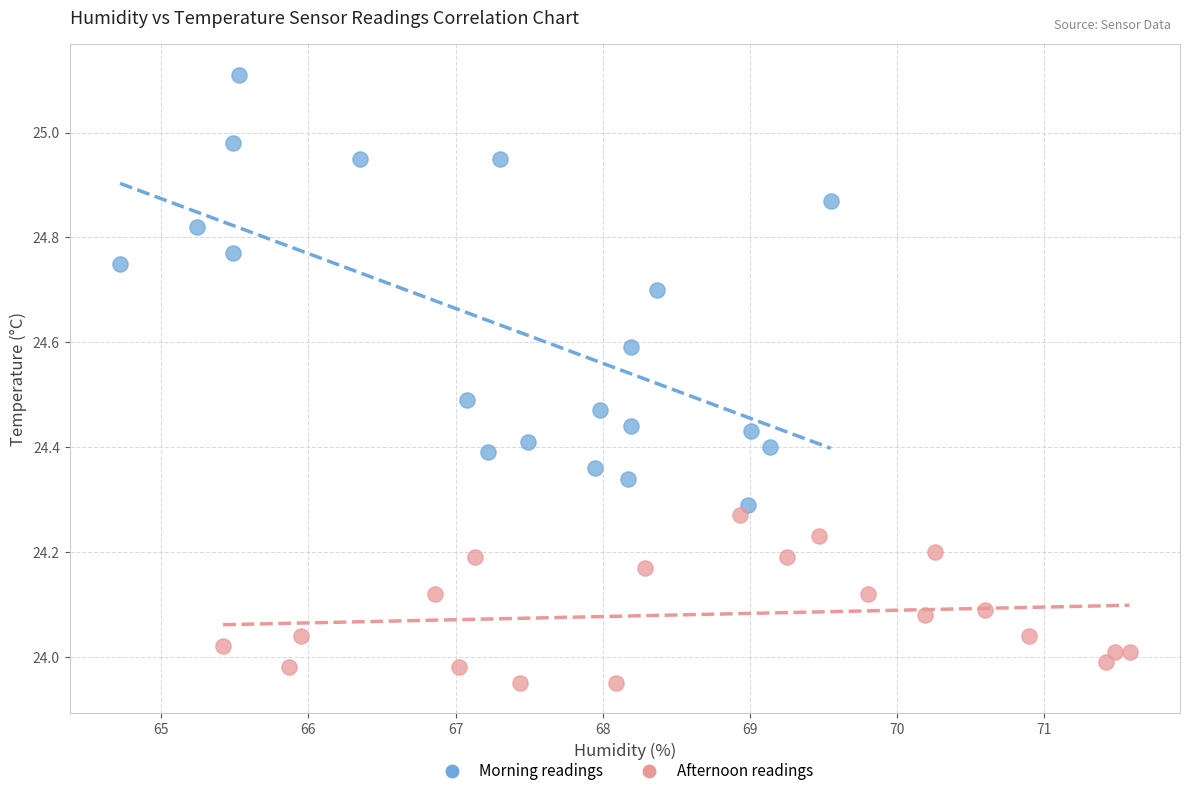

Which series contains the lowest Y value?

Afternoon readings